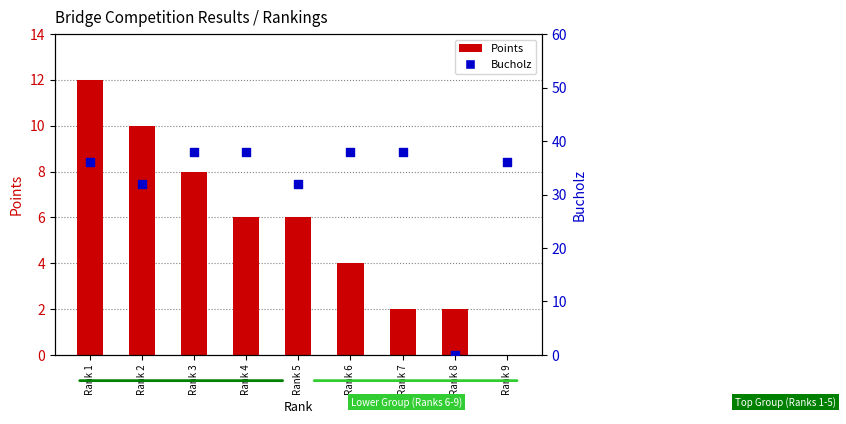

At how many categories does at least one series exceed 6?

8